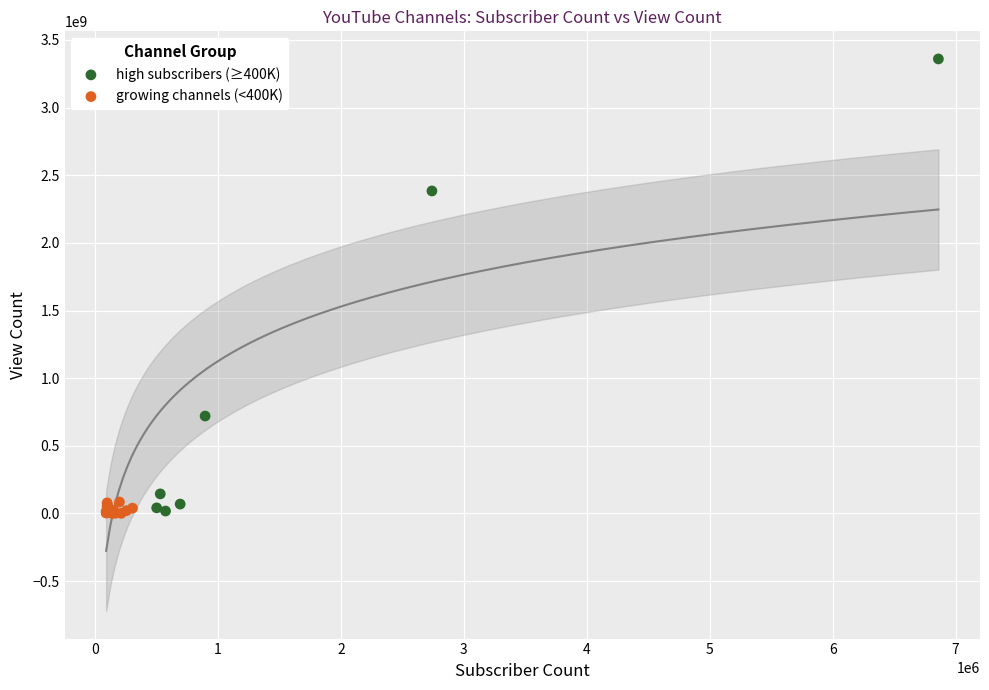

Which series contains the highest Y value?

high subscribers (≥400K)